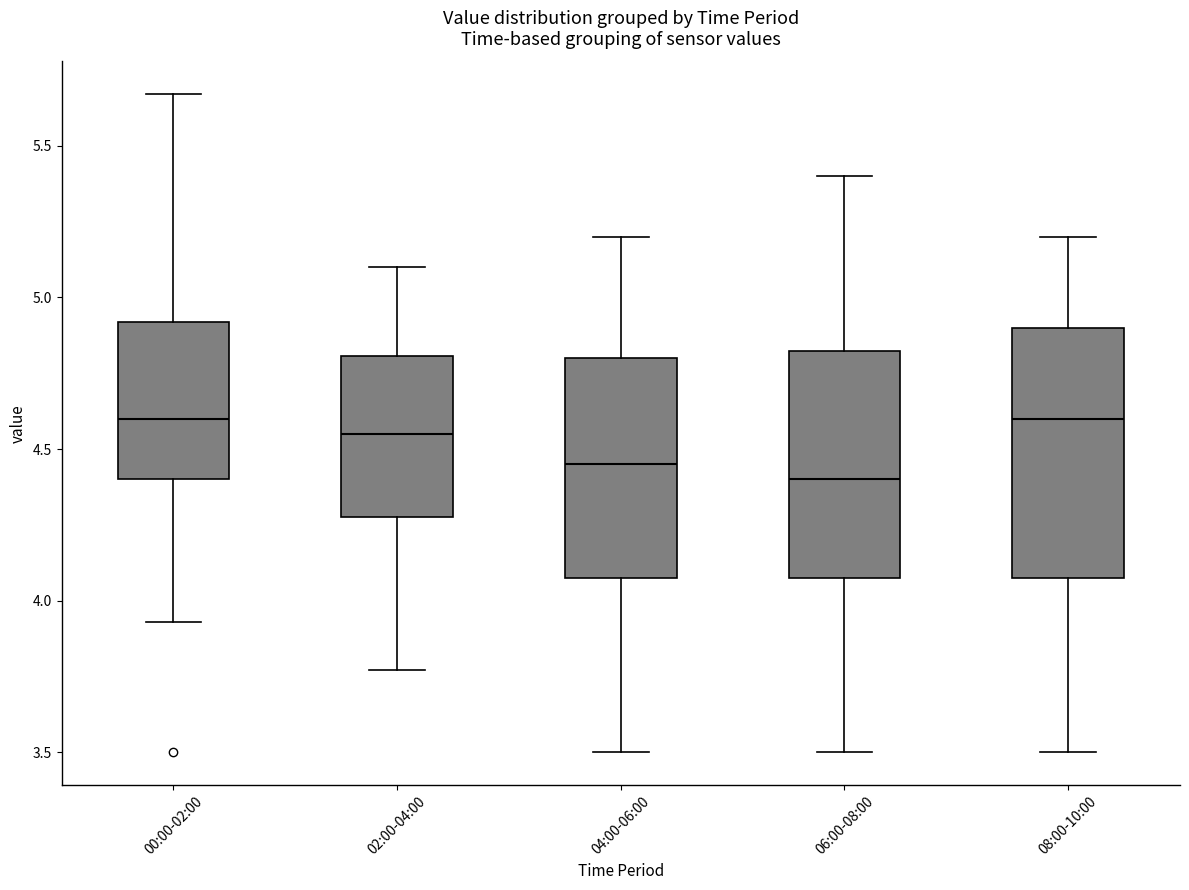

Reading left to right, transcribe this box plot: for each box, give where its median line is, the range the box spans, and where its two whiskers end, as read against the y-axis. The values are not printed on the chart, so give them approximately, as read against the axis.

00:00-02:00: median 4.60, box 4.40 to 4.90, whiskers 3.95 to 5.65
02:00-04:00: median 4.55, box 4.30 to 4.80, whiskers 3.75 to 5.10
04:00-06:00: median 4.45, box 4.10 to 4.80, whiskers 3.50 to 5.20
06:00-08:00: median 4.40, box 4.10 to 4.85, whiskers 3.50 to 5.40
08:00-10:00: median 4.60, box 4.10 to 4.90, whiskers 3.50 to 5.20